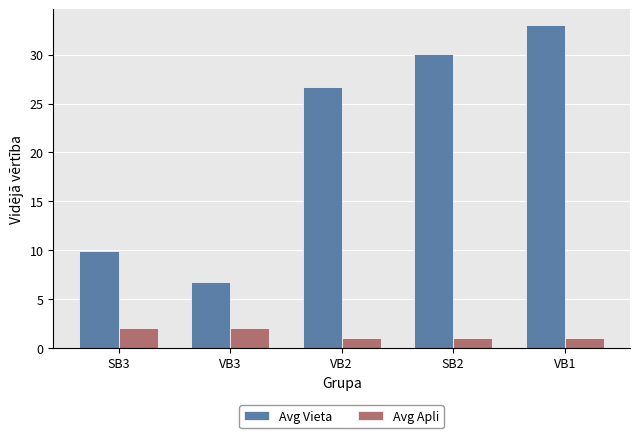

What is the difference between the maximum and second lowest values in the Avg Apli series?

1.0